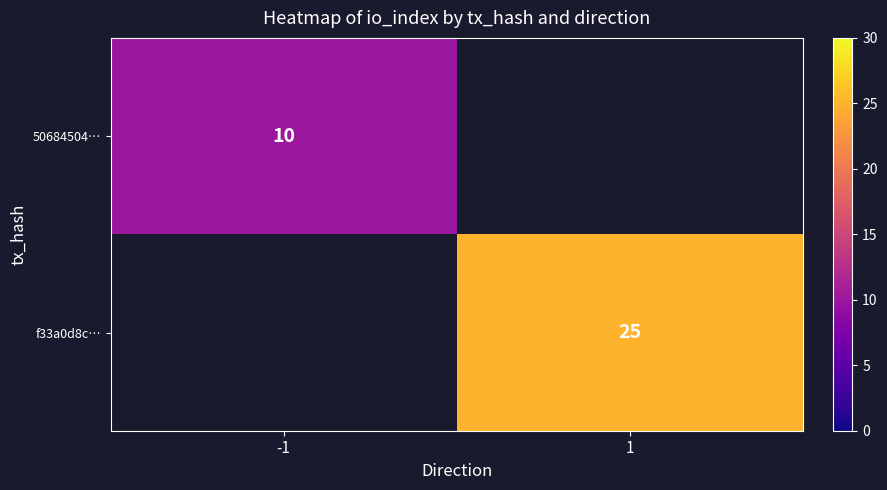

Is the value of 50684504… at -1 greater than the value of f33a0d8c… at 1?

No